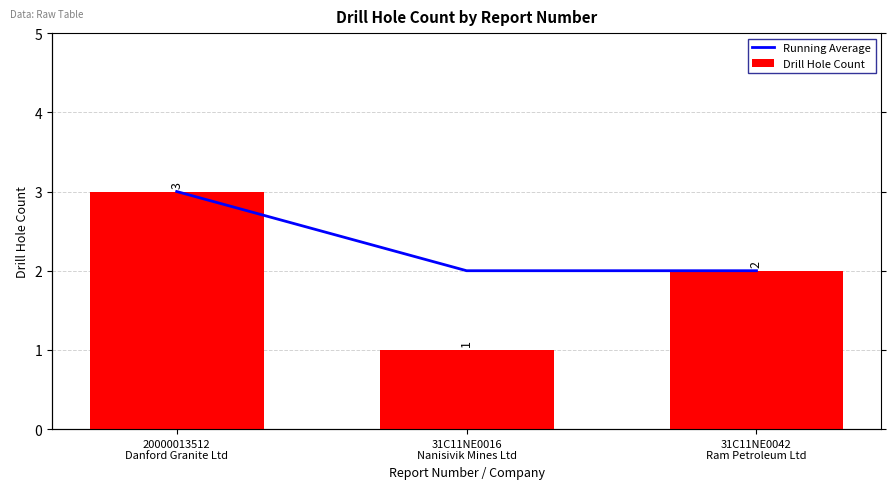

List the labels in order of Running Average value, smallest first.

31C11NE0016
Nanisivik Mines Ltd, 31C11NE0042
Ram Petroleum Ltd, 20000013512
Danford Granite Ltd